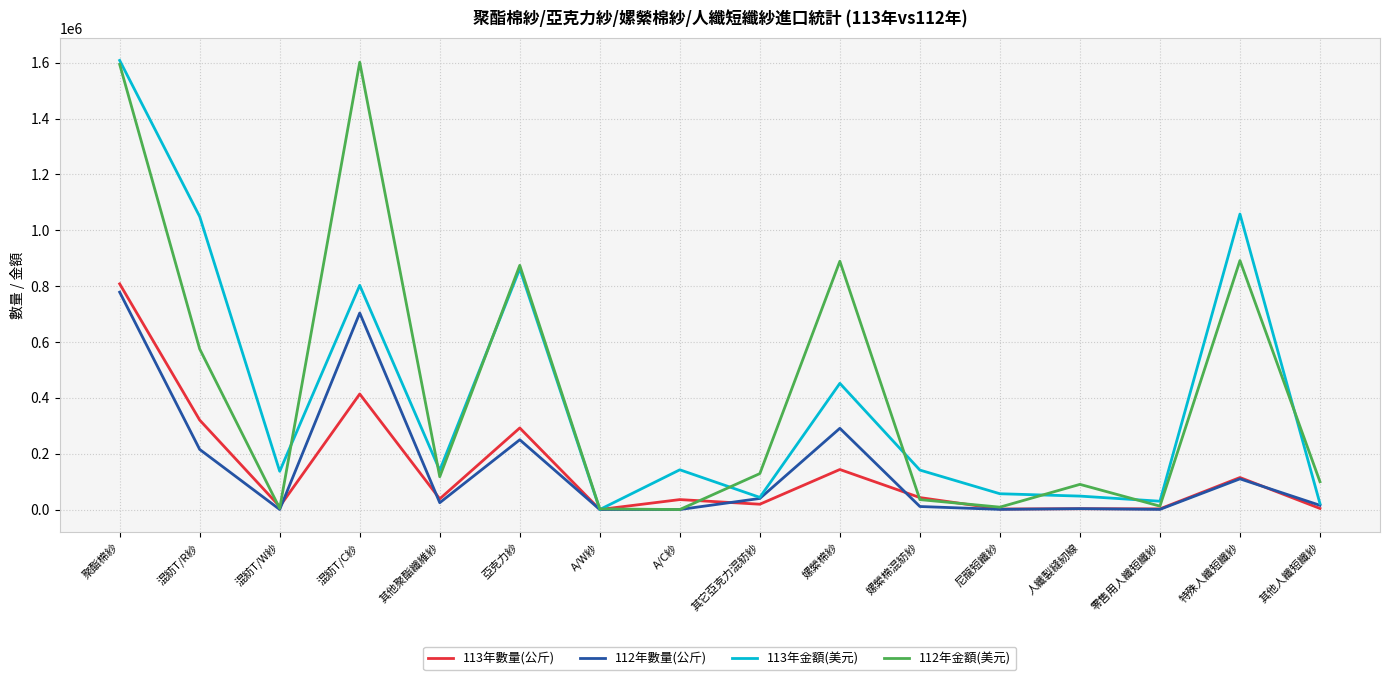

What is the spread (max minus min) of values at 混紡T/C紗?

1188187